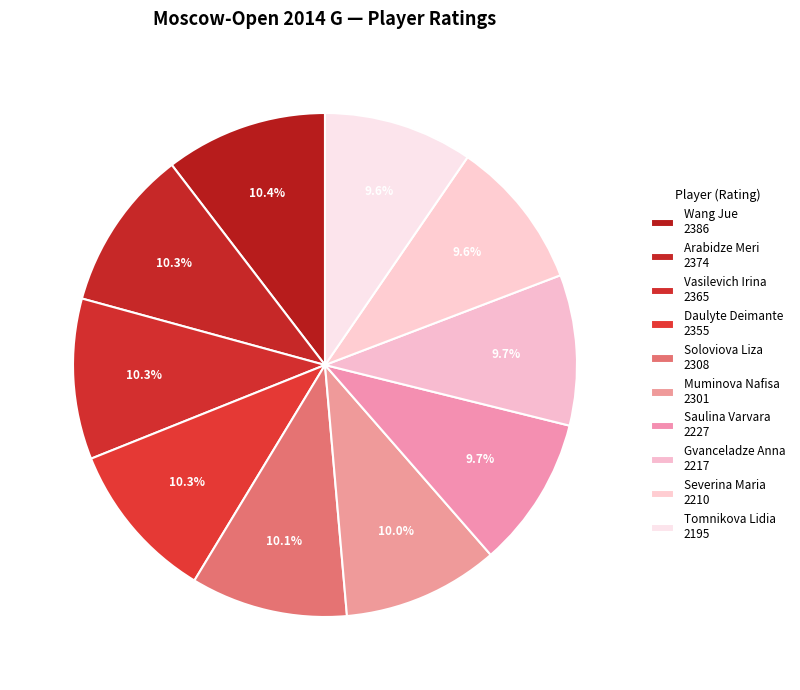

To the nearest percent, what portion does Gvanceladze Anna represent?

10%